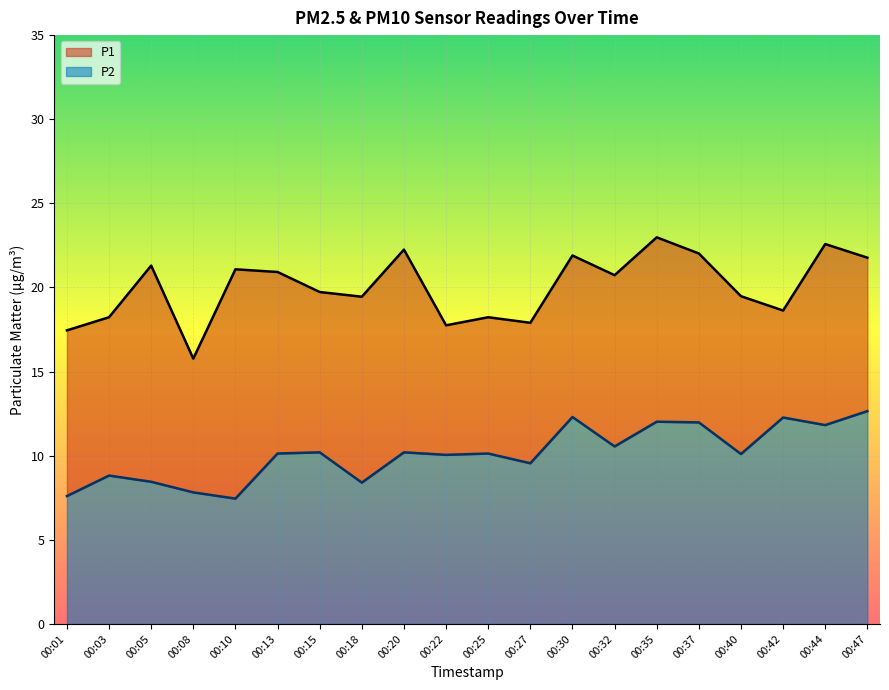

True or false: P2 has more than 0 points higher than both neighbors.

True